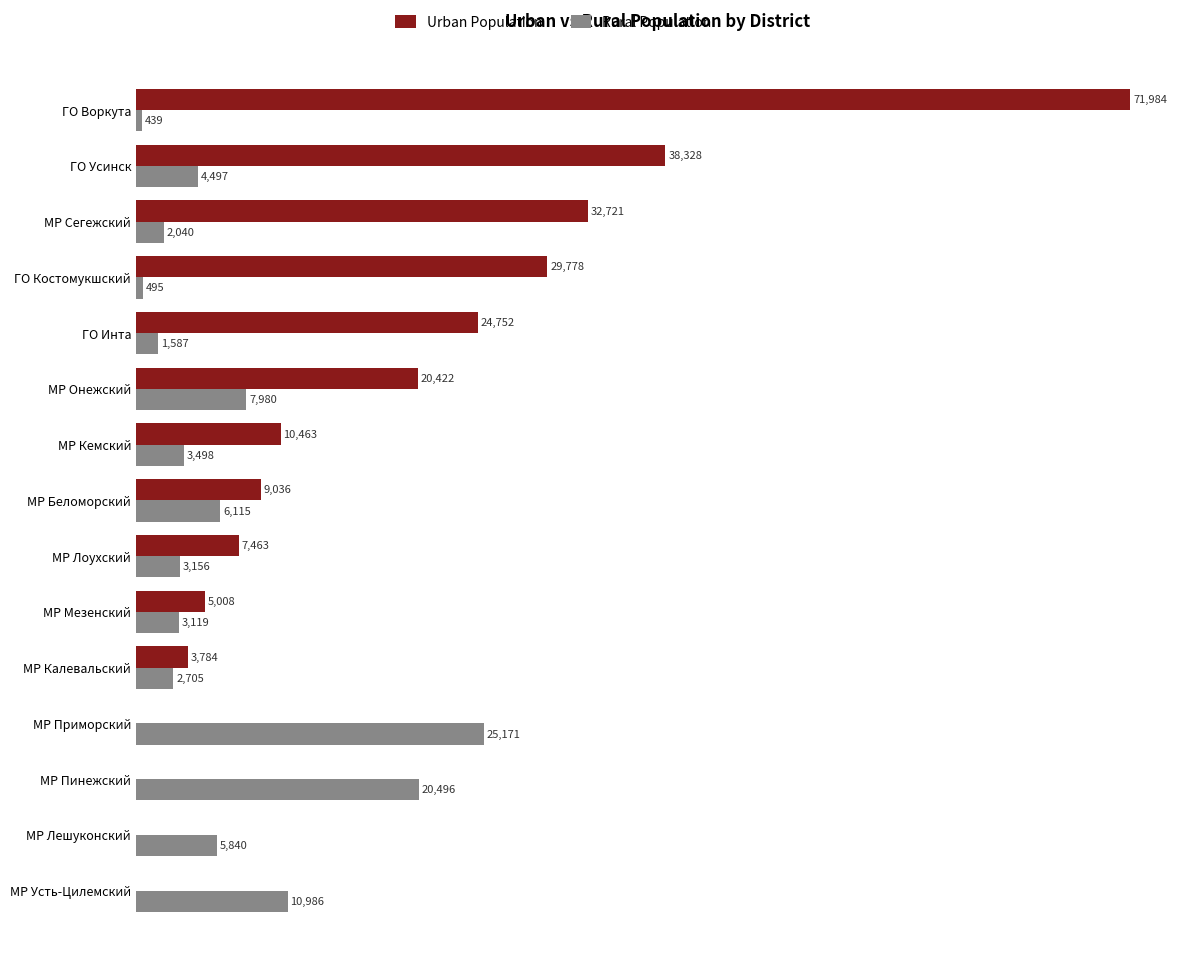

At which category is the sum across all series the highest?

ГО Воркута